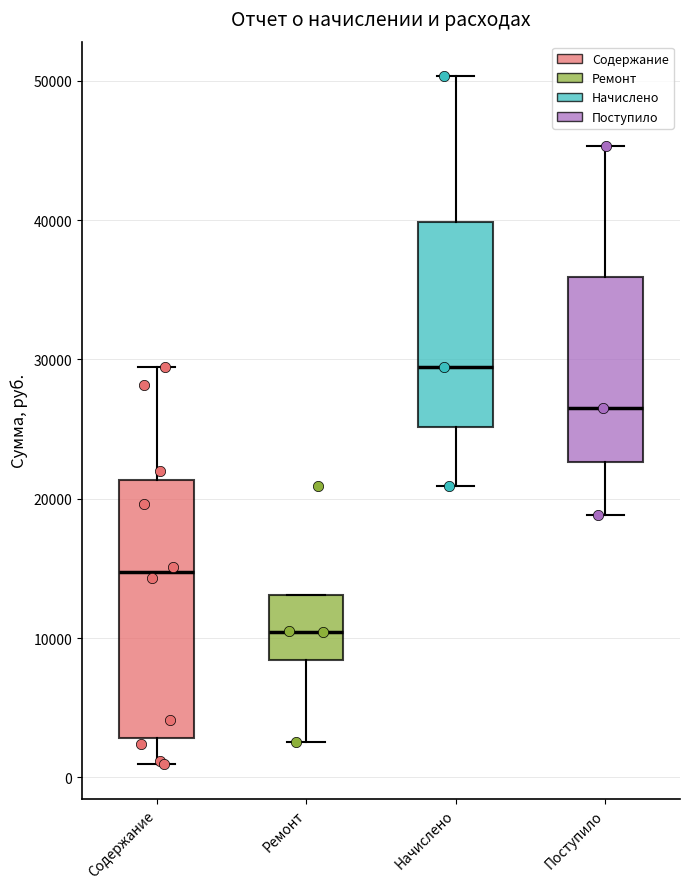

Which box's median line is the lowest?

Ремонт